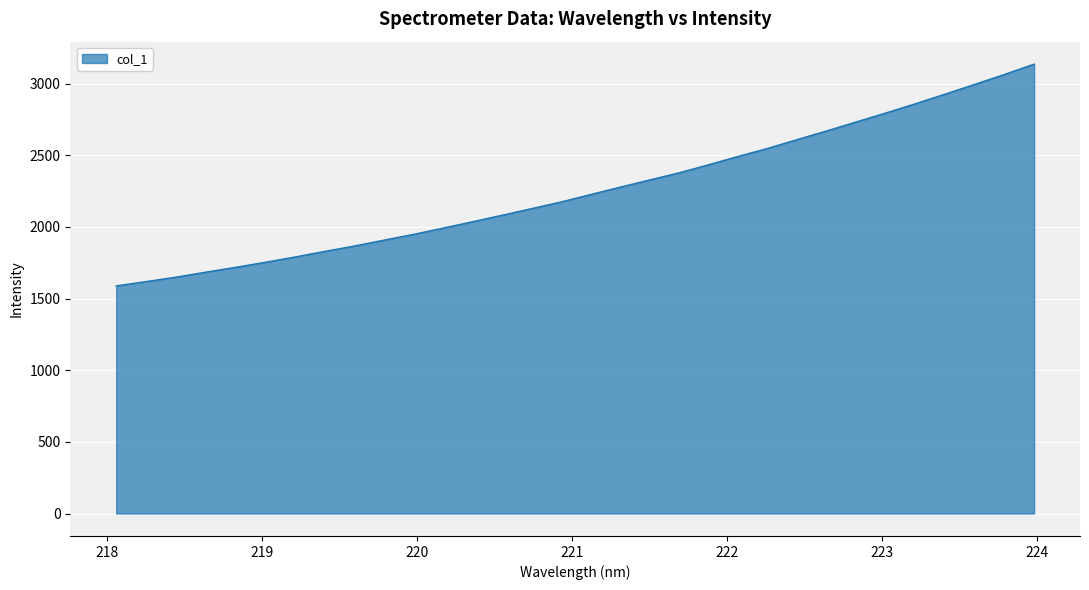

What is the greatest value displayed?

3135.3